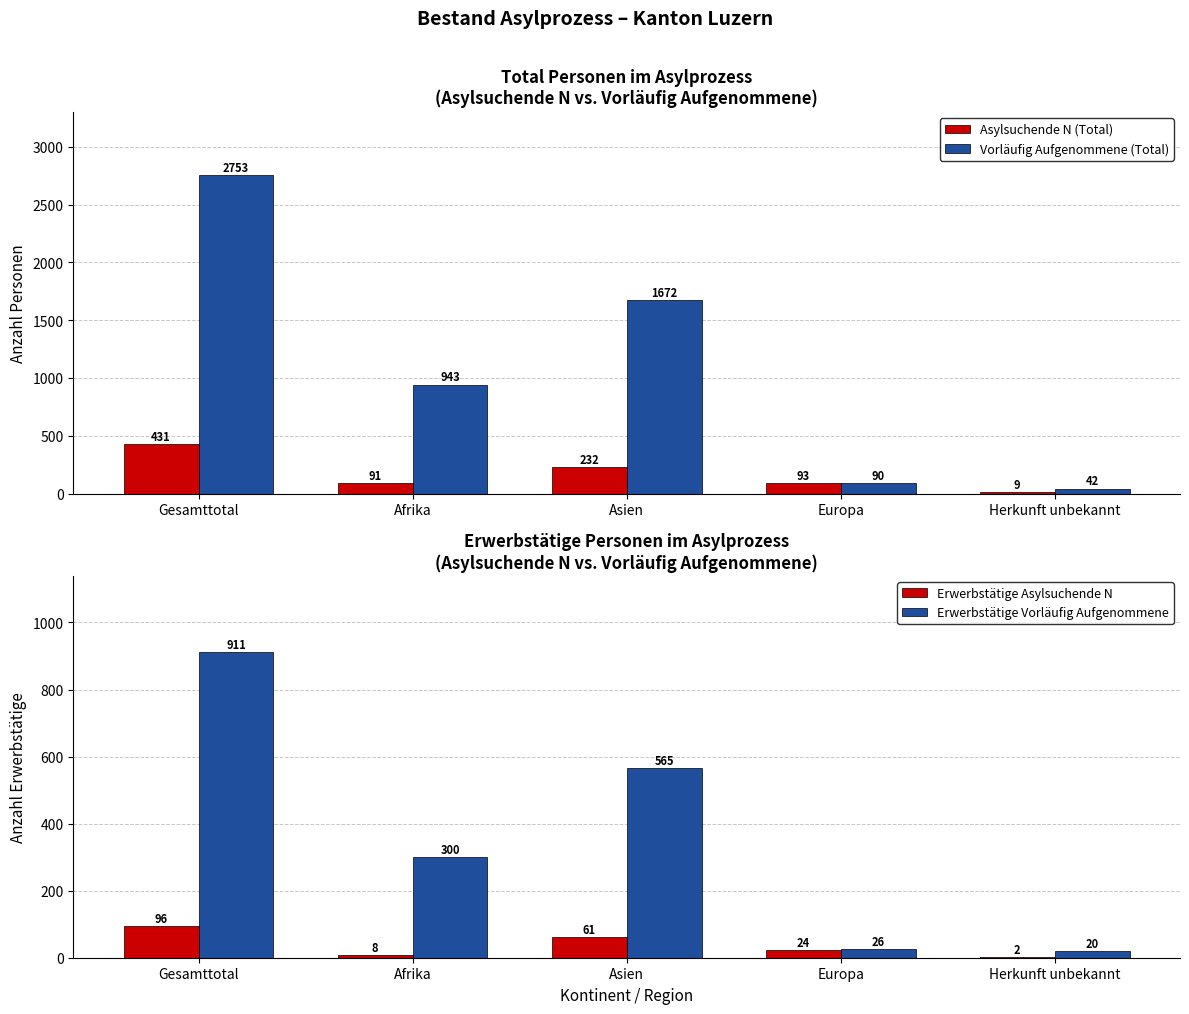

At which category does the chart reach its peak across all series?

Gesamttotal